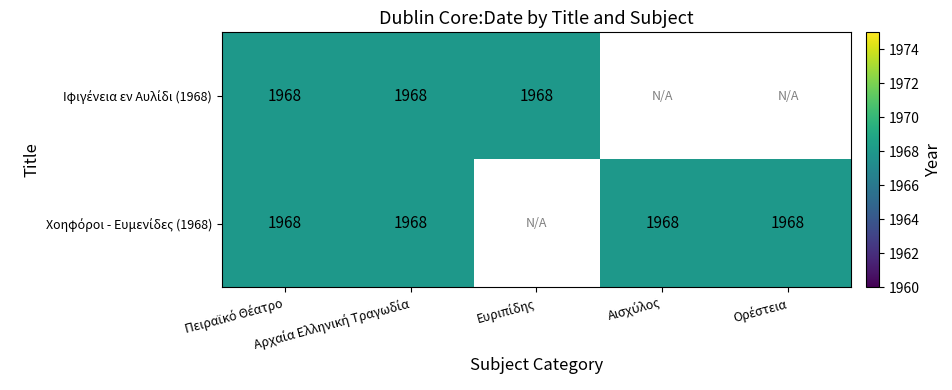

Which series changed the most between Ιφιγένεια εν Αυλίδι (1968) and Χοηφόροι - Ευμενίδες (1968)?

Ευριπίδης